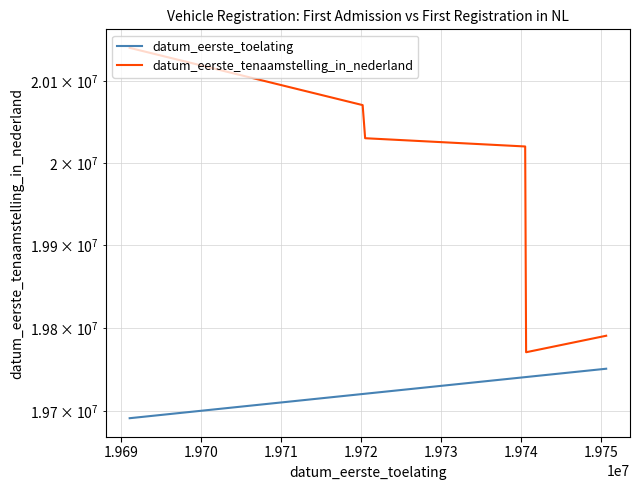

The datum_eerste_tenaamstelling_in_nederland series shows 6857345 at 1.973. True or false?

False